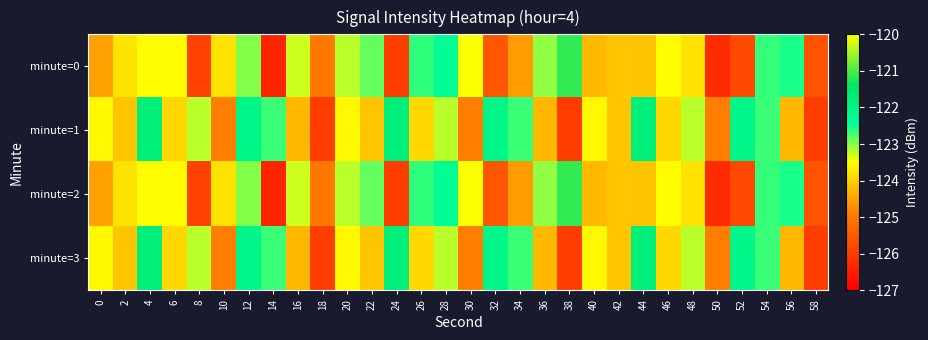

Between 18 and 40, which is larger?

40